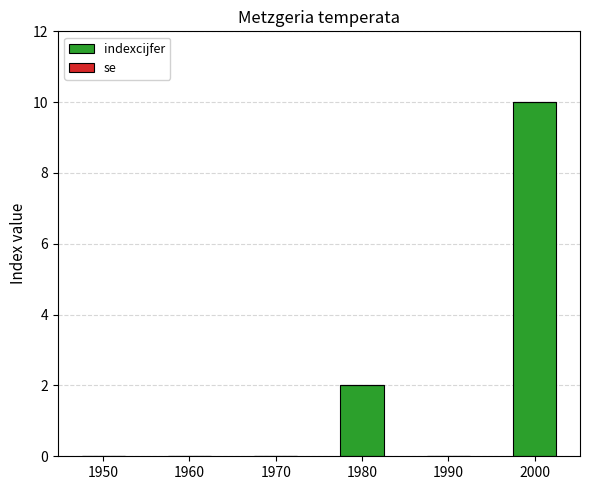

Reading left to right, list all the values displayed in this chart.

1950=0	1960=0	1970=0	1980=2	1990=0	2000=10